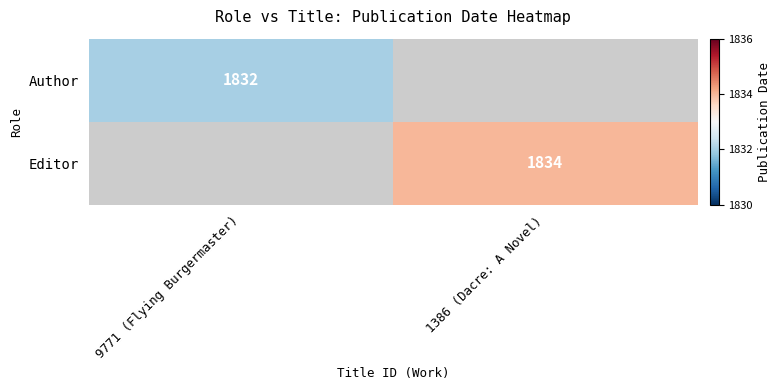

The value of Author at 9771 (Flying Burgermaster) is 2574. True or false?

False